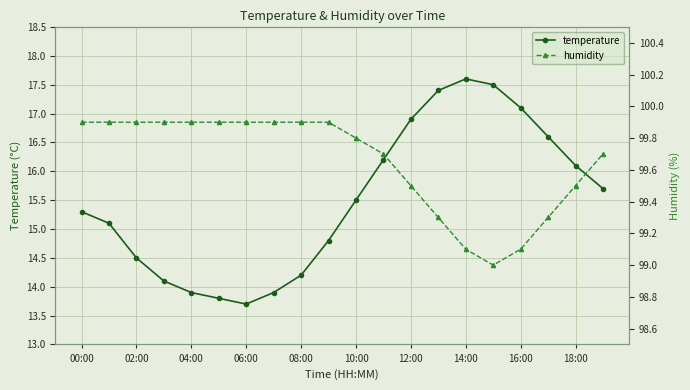

At which label does temperature first exceed 15?

00:00